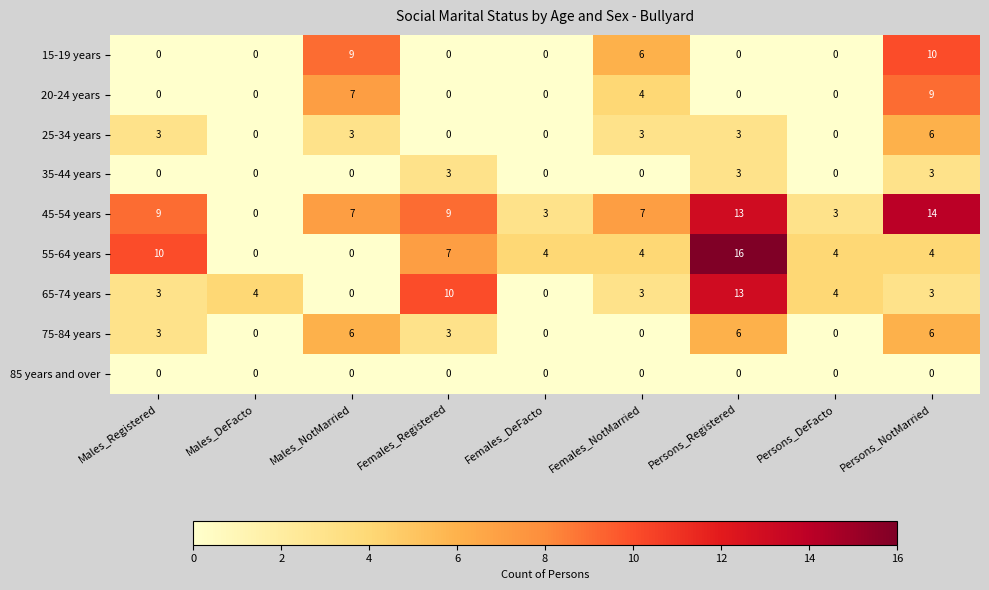

At which category does the chart reach its peak across all series?

Persons_Registered